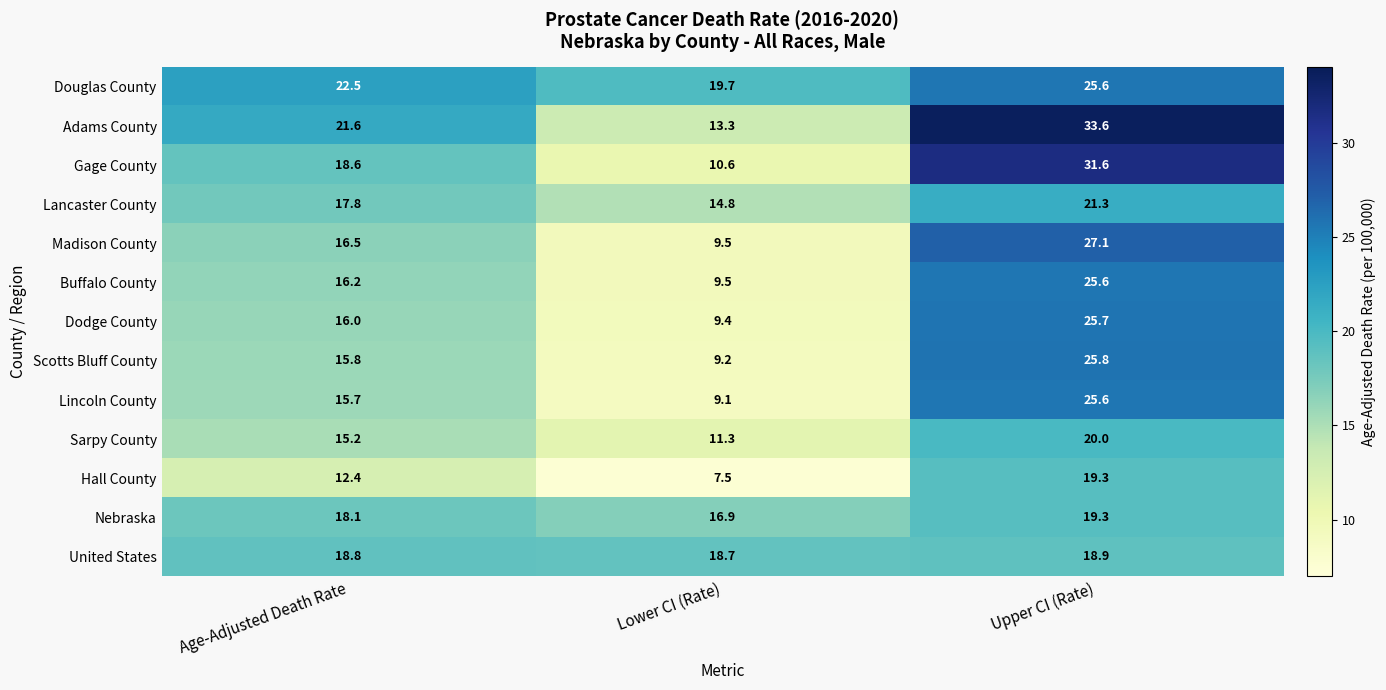

The value of Gage County at Upper CI (Rate) is 31.6. True or false?

True